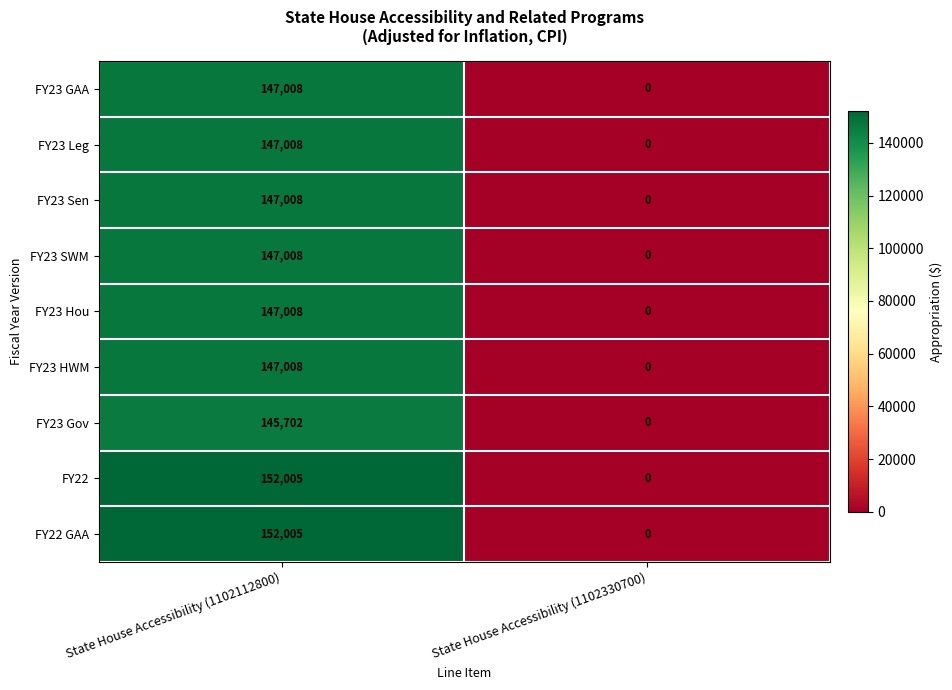

What is the total value across all series at State House Accessibility (1102112800)?

1331760